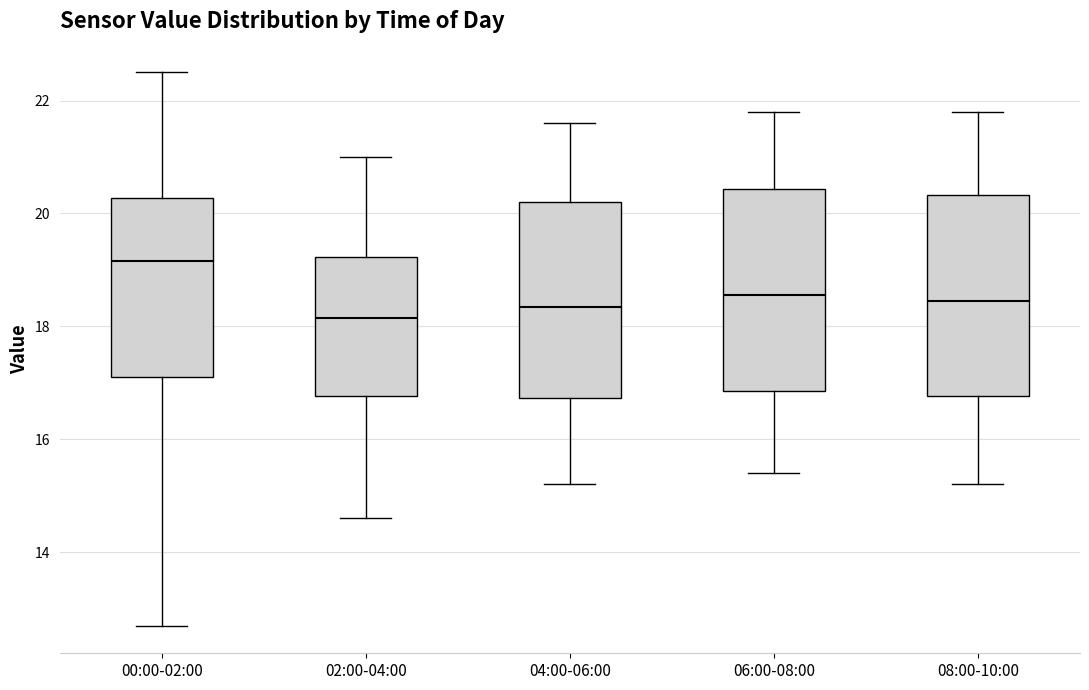

Reading left to right, read every box against the y-axis: the position of its median line, the range the box covers, and the ends of its whiskers. The values are not printed on the chart, so give them approximately, as read against the axis.

00:00-02:00: median 19.2, box 17.2 to 20.2, whiskers 12.8 to 22.6
02:00-04:00: median 18.2, box 16.8 to 19.2, whiskers 14.6 to 21.0
04:00-06:00: median 18.4, box 16.8 to 20.2, whiskers 15.2 to 21.6
06:00-08:00: median 18.6, box 16.8 to 20.4, whiskers 15.4 to 21.8
08:00-10:00: median 18.4, box 16.8 to 20.4, whiskers 15.2 to 21.8